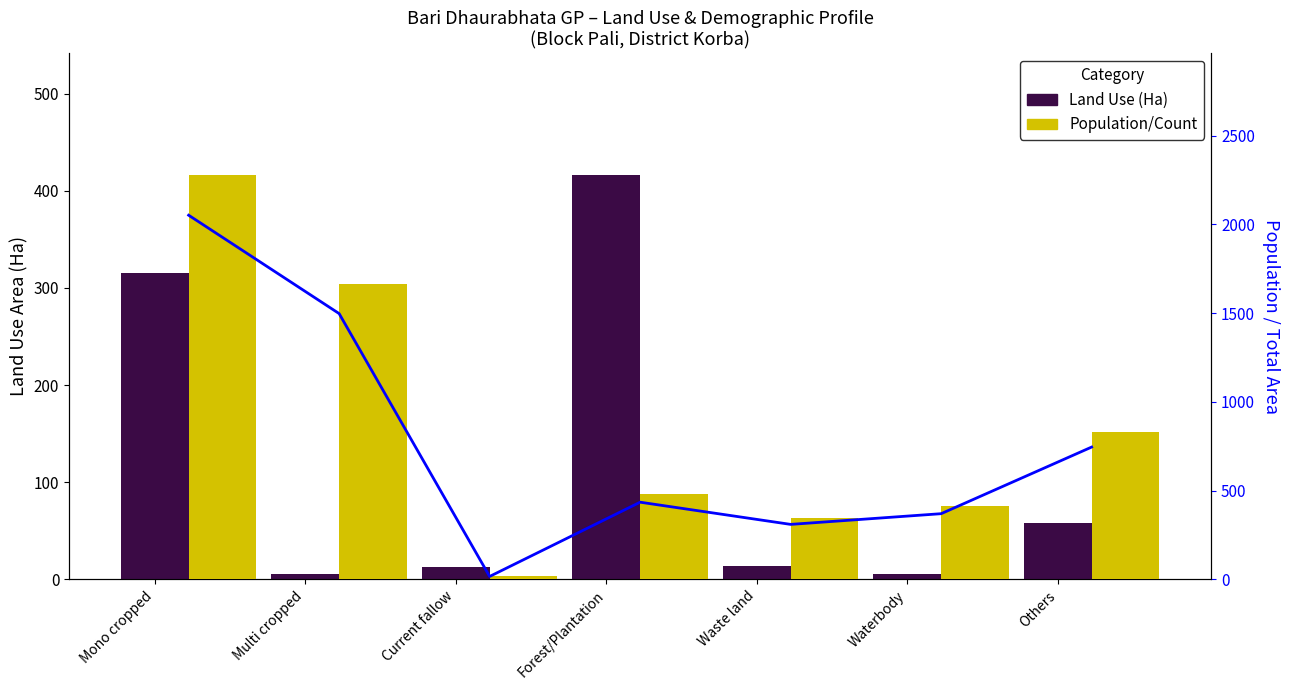

What is the difference between the highest and lowest values at Waste land?

329.9